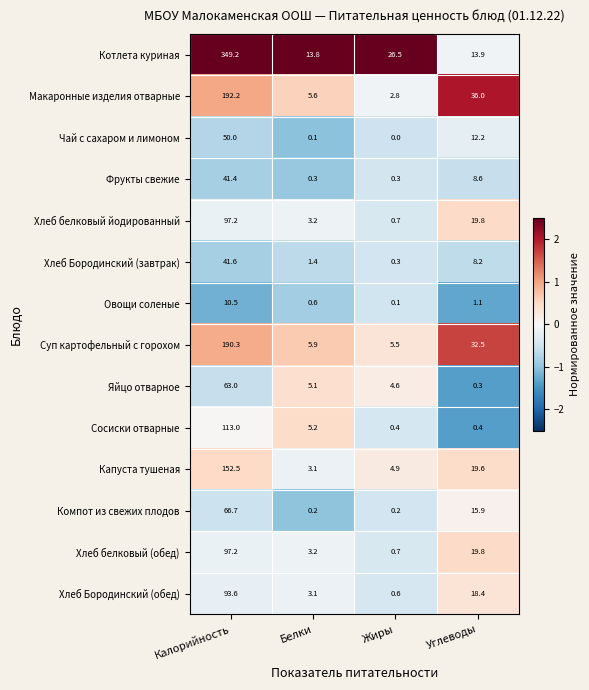

The Капуста тушеная series shows 19.6 at Углеводы. True or false?

True